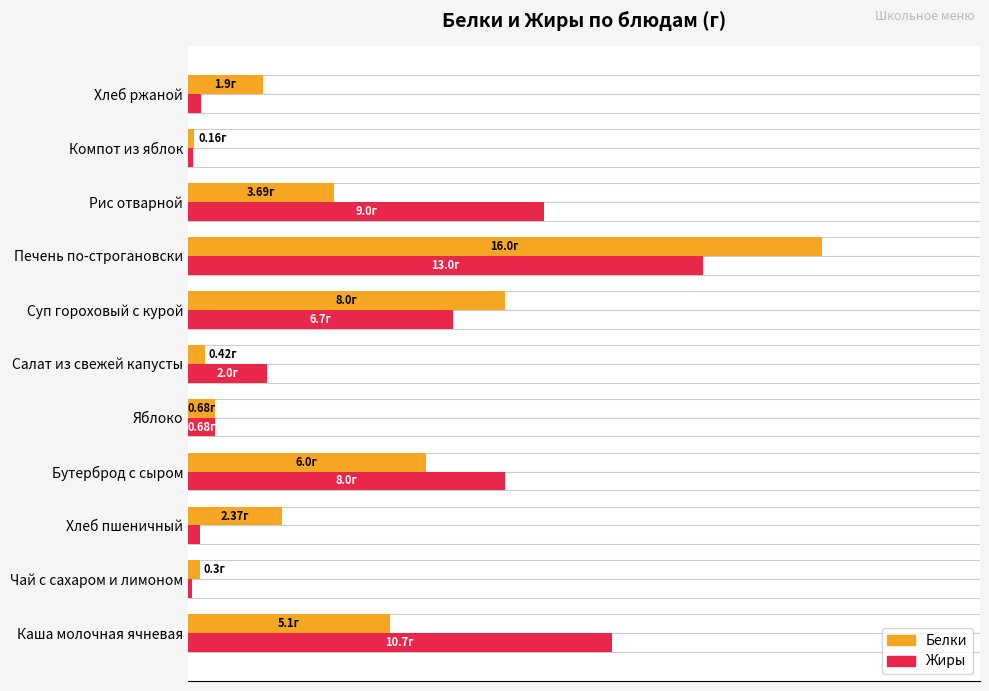

Rank the series by their average value, from highest to lowest.

Жиры, Белки